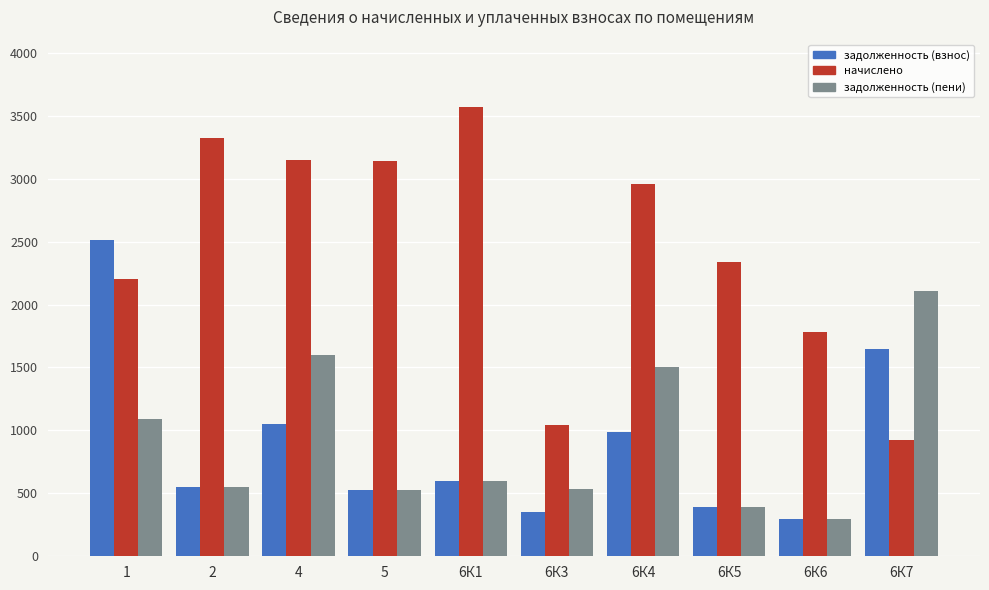

What are all the series names shown in the legend?

задолженность (взнос), начислено, задолженность (пени)